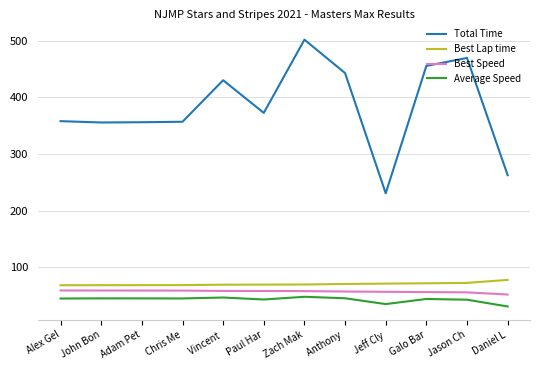

What is the total value across all series at Paul Har?

541.6